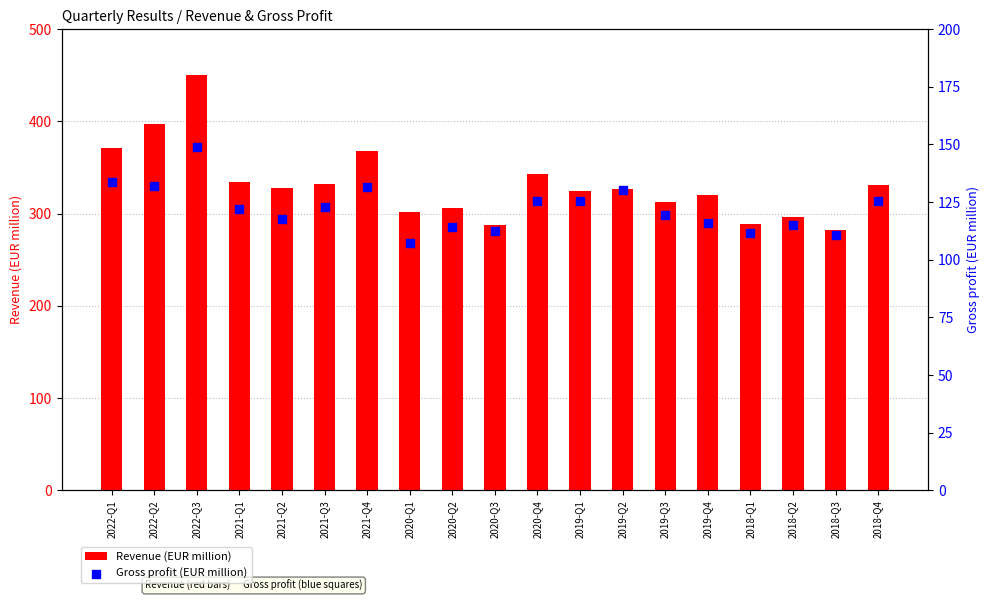

At how many categories does at least one series exceed 244?

19